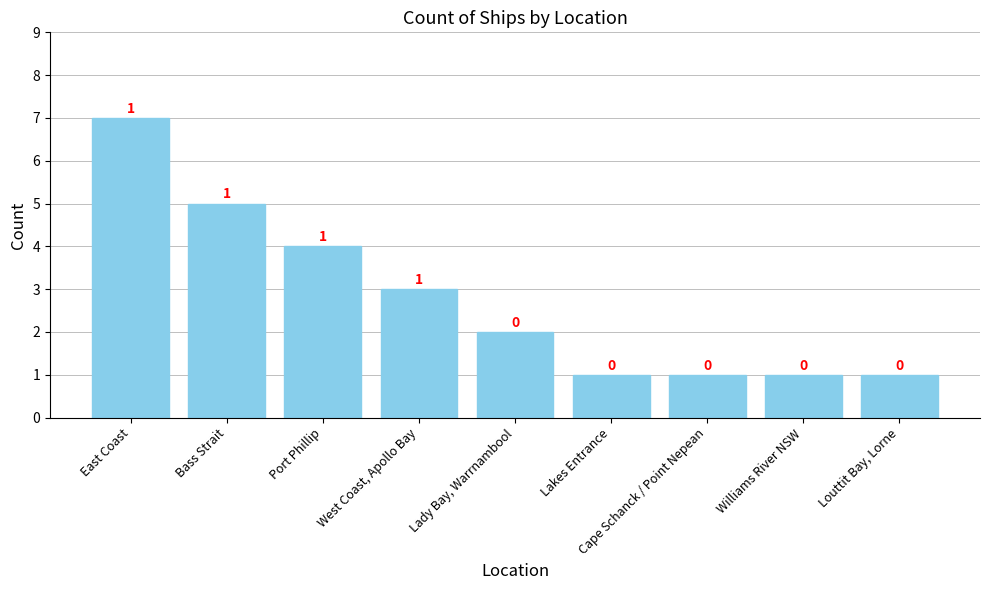

Is it true that the value at West Coast, Apollo Bay is 5?

False